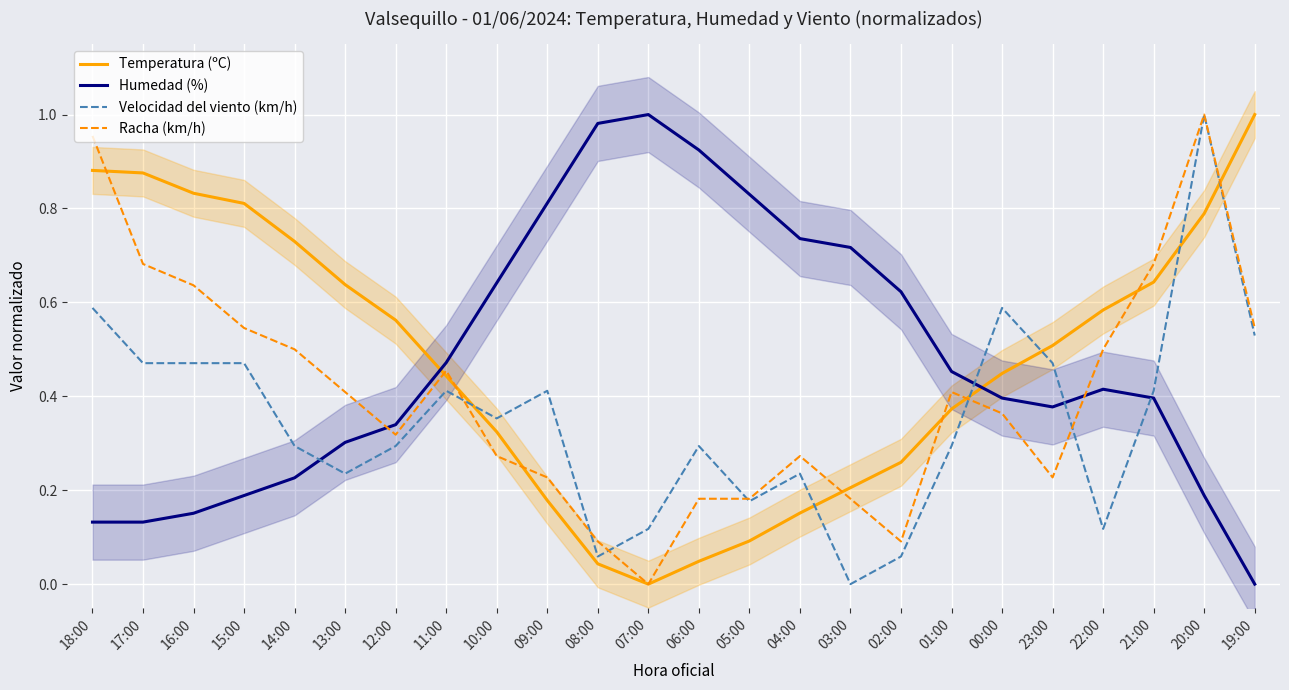

What is the difference between the second highest and second lowest values in the Temperatura (ºC) series?

0.8